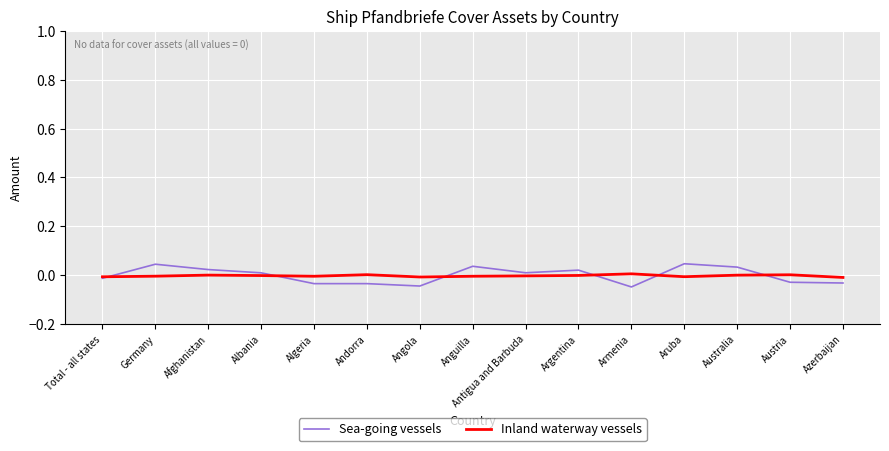

True or false: Sea-going vessels has a value of 0.0 at Antigua and Barbuda.

True